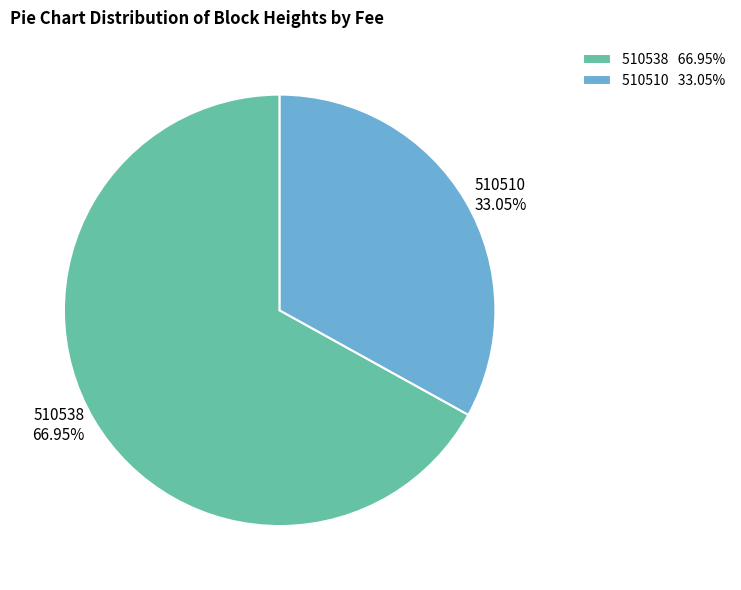

Is the sum of 510538 and 510510 greater than half?

Yes